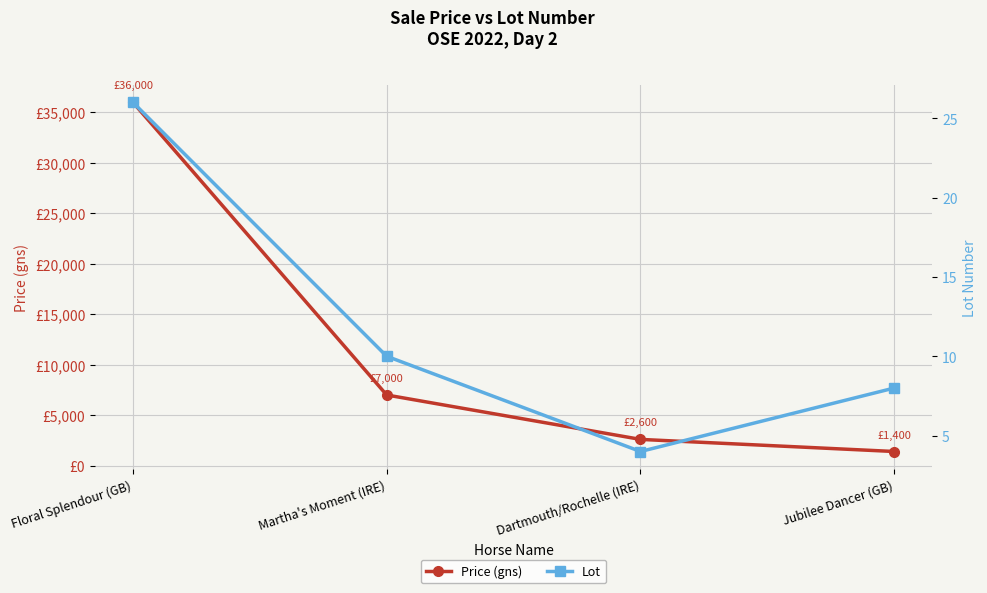

Where does the Price (gns) series first go above 7000?

Floral Splendour (GB)